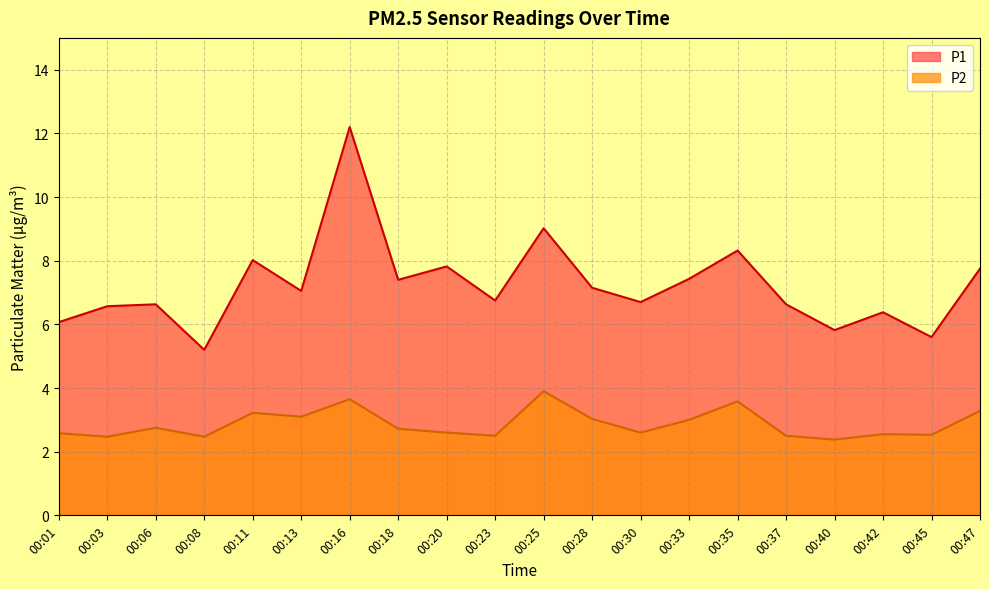

What are all the series names shown in the legend?

P1, P2